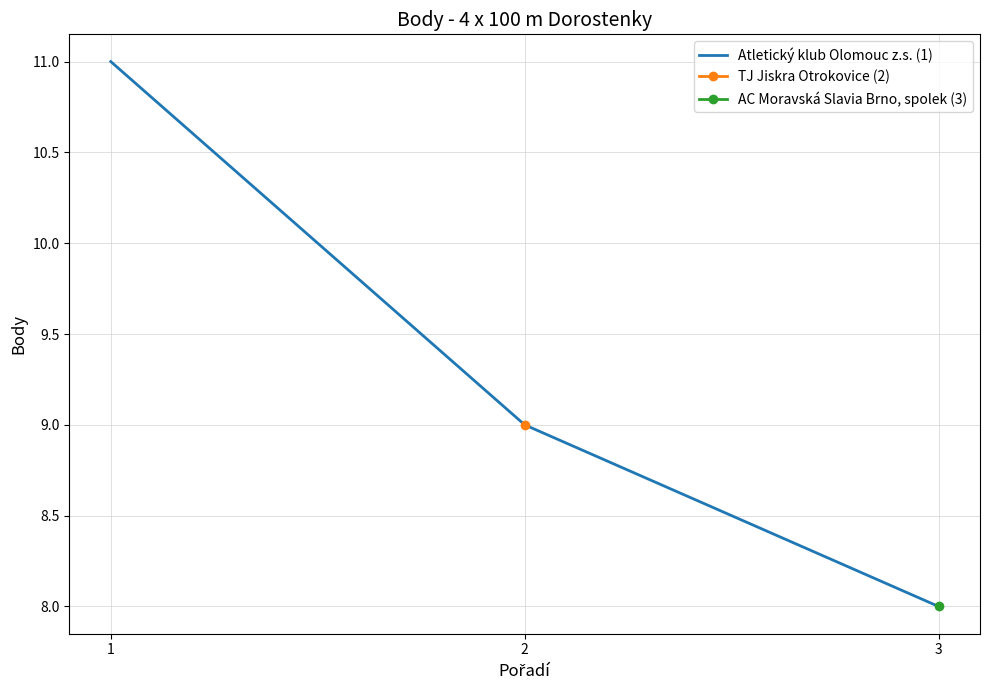

Between 2 and 1, which is larger?

1